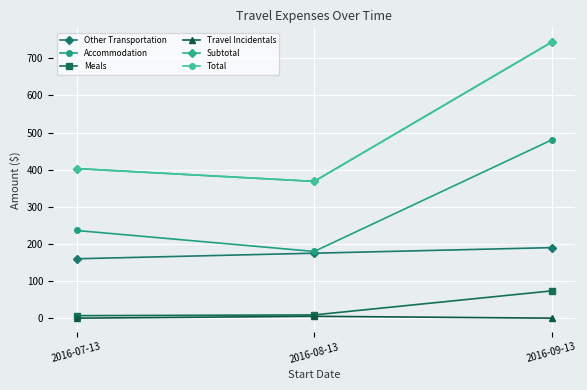

Is it true that Meals equals 8.8 at 2016-08-13?

True